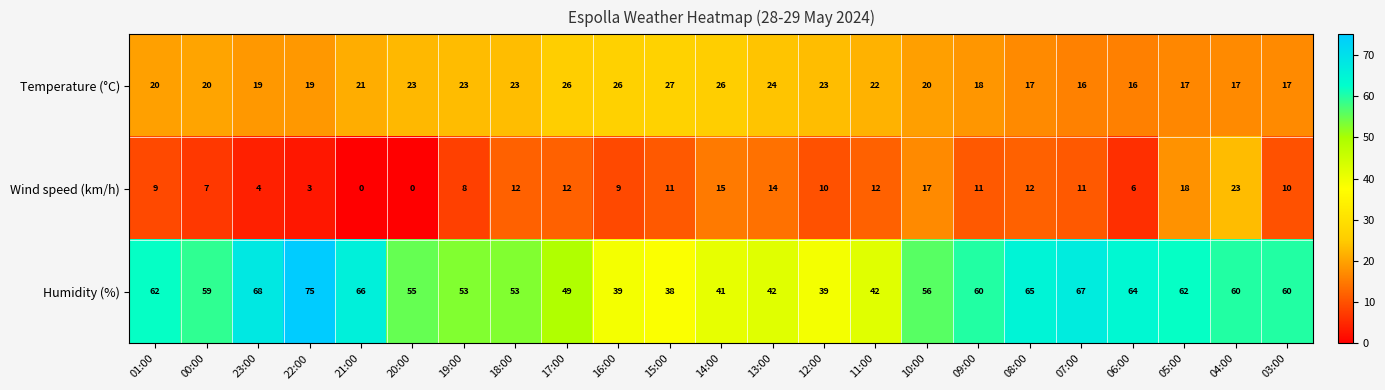

What is the greatest value displayed?

75